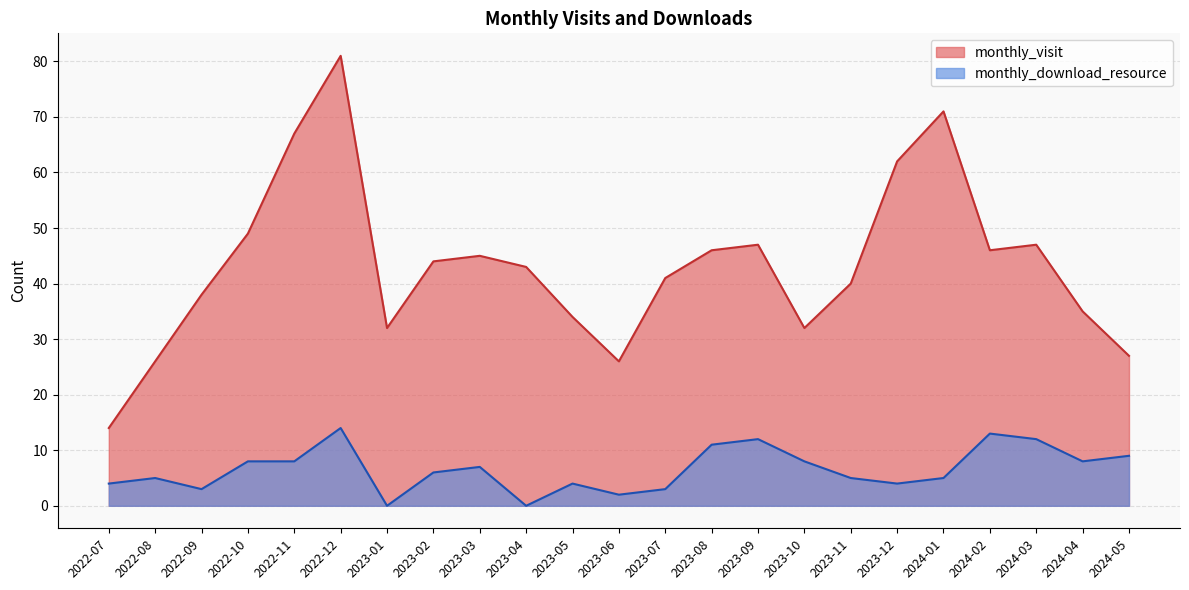

Between 2023-04 and 2024-01, which series saw the biggest shift?

monthly_visit